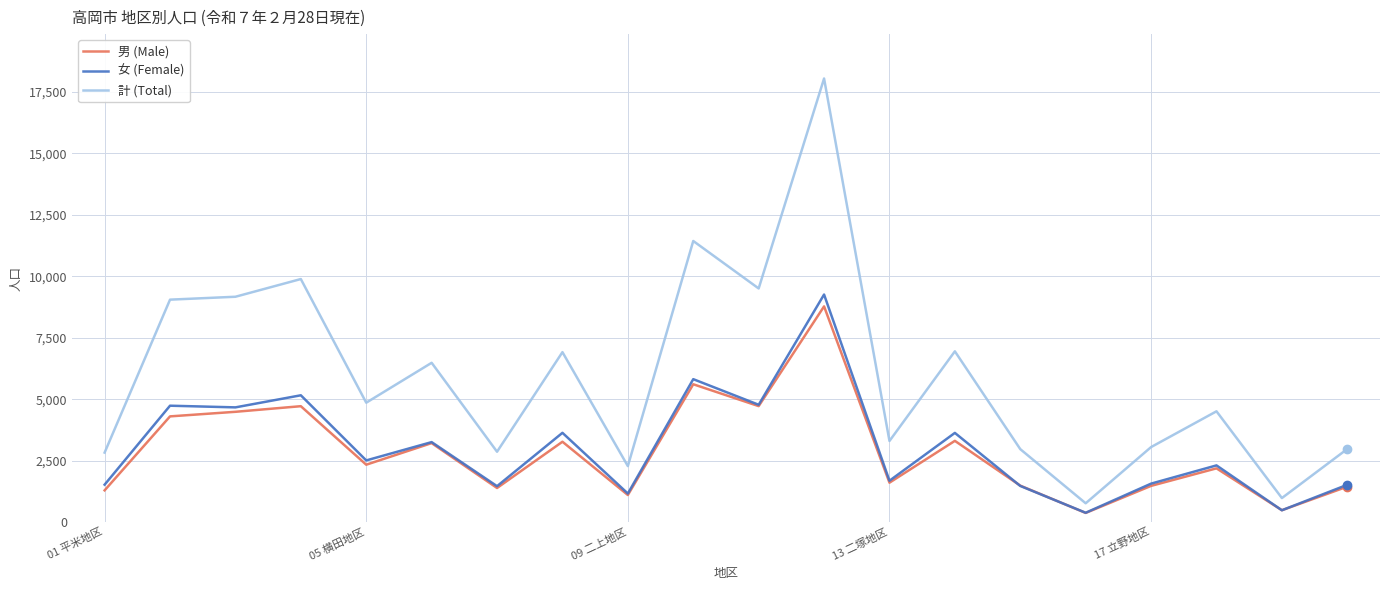

True or false: 女 (Female) and 計 (Total) cross at least once.

False